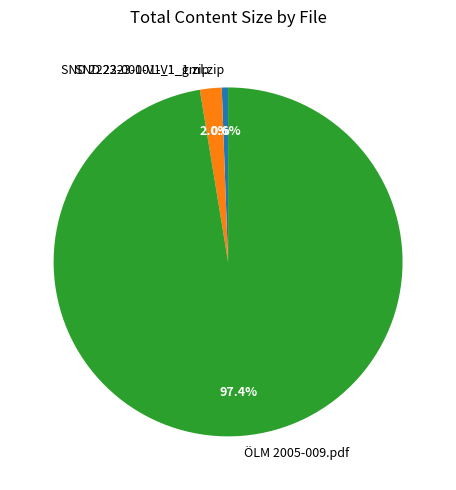

Which category has the biggest portion of the pie?

ÖLM 2005-009.pdf